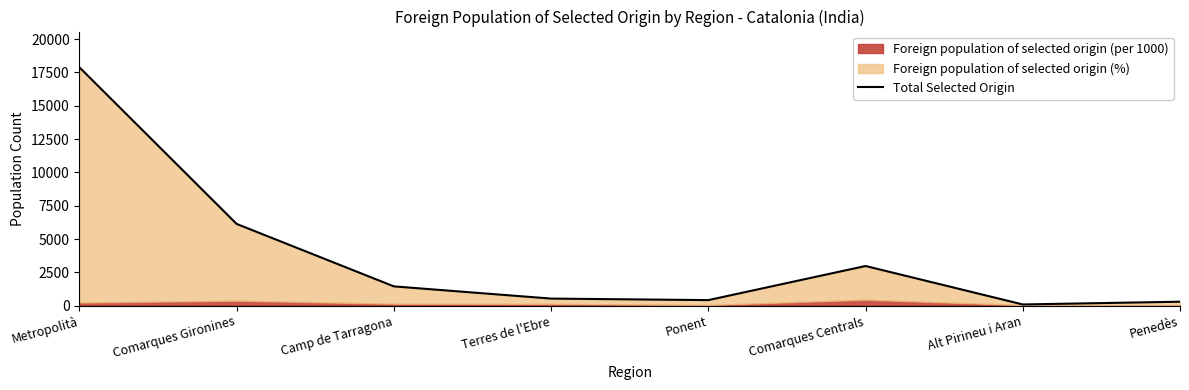

Rank the categories by value from highest to lowest.

Metropolità, Comarques Gironines, Comarques Centrals, Camp de Tarragona, Terres de l'Ebre, Ponent, Penedès, Alt Pirineu i Aran